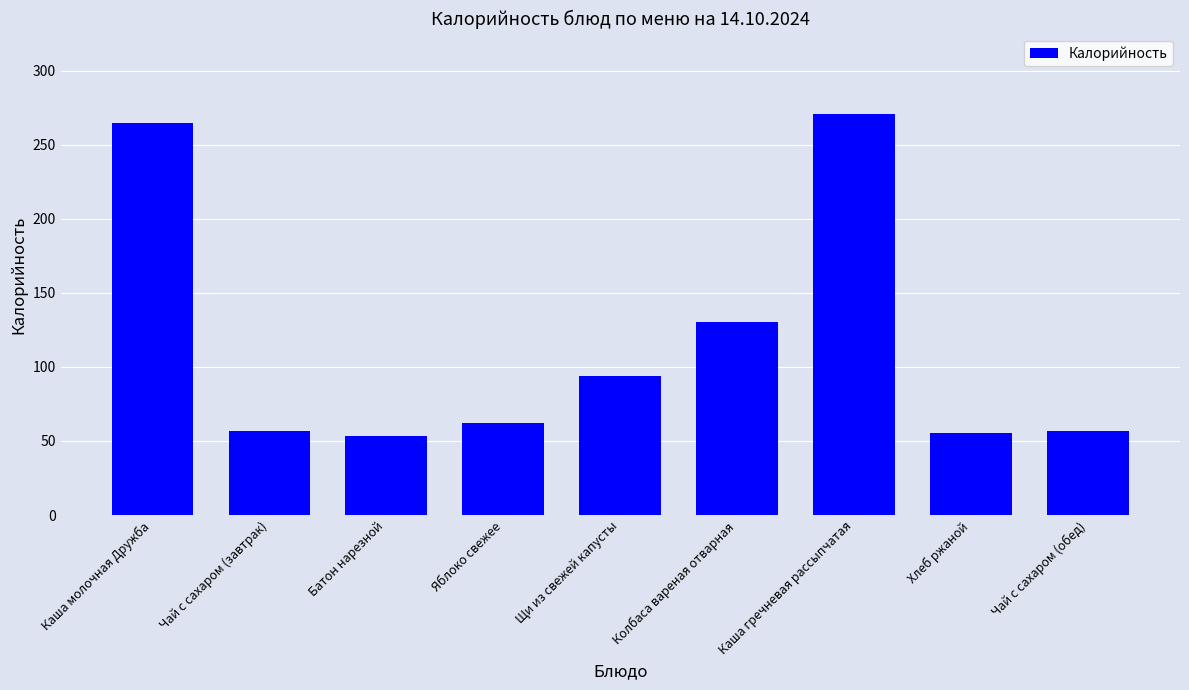

What is the maximum value shown in the chart?

270.9